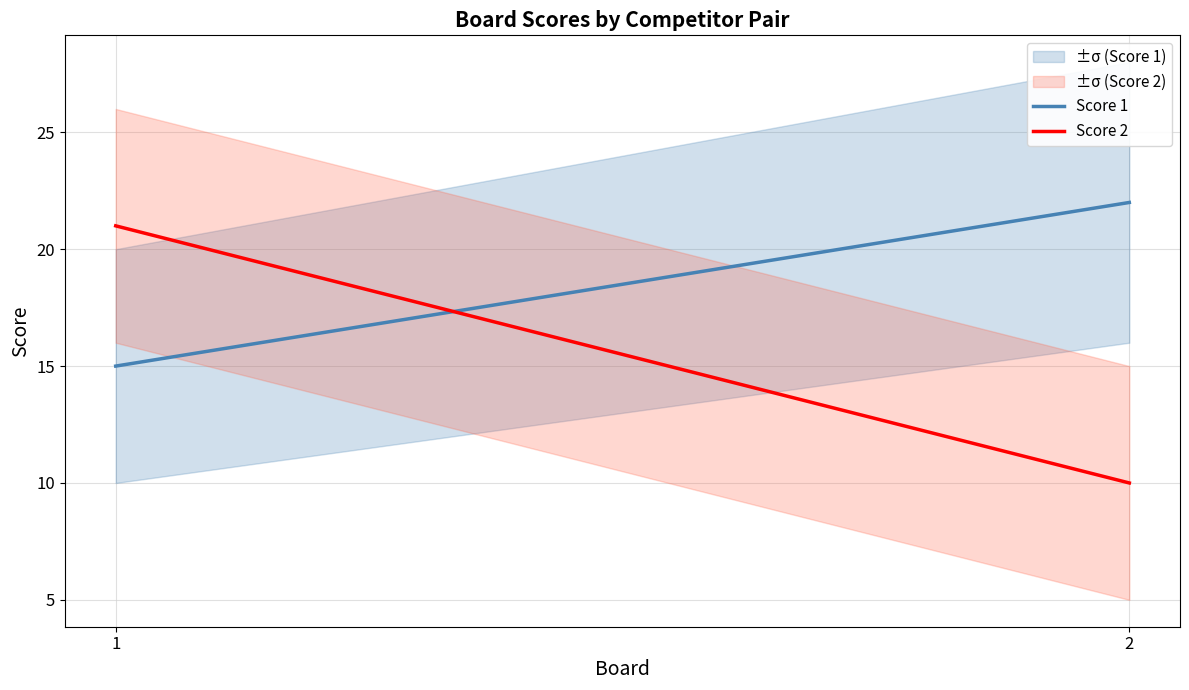

Which series has the largest total across all categories?

Score 1